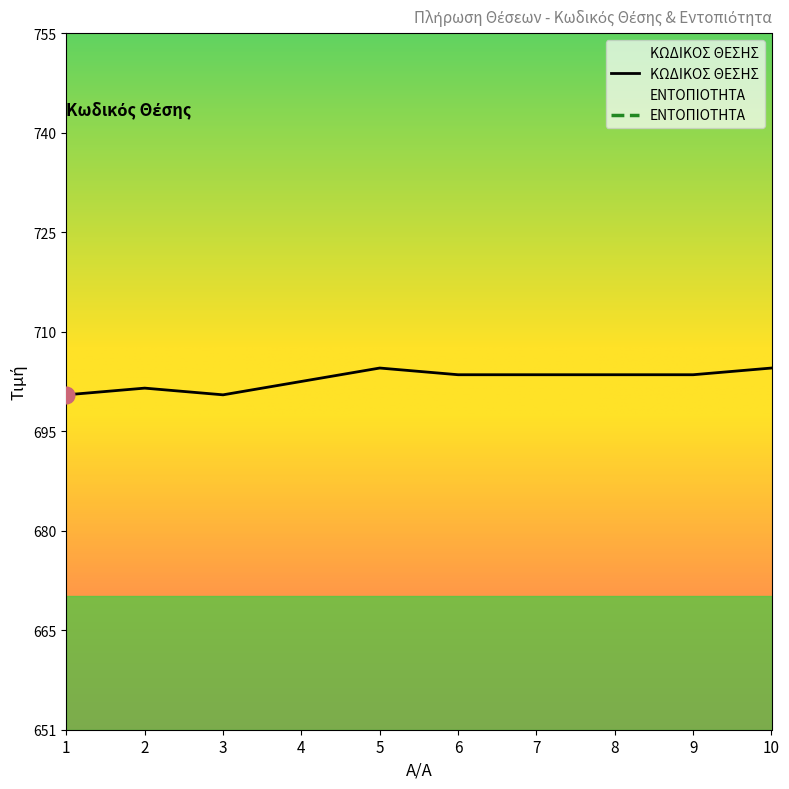

Does the chart display data point markers on the line(s)?

No